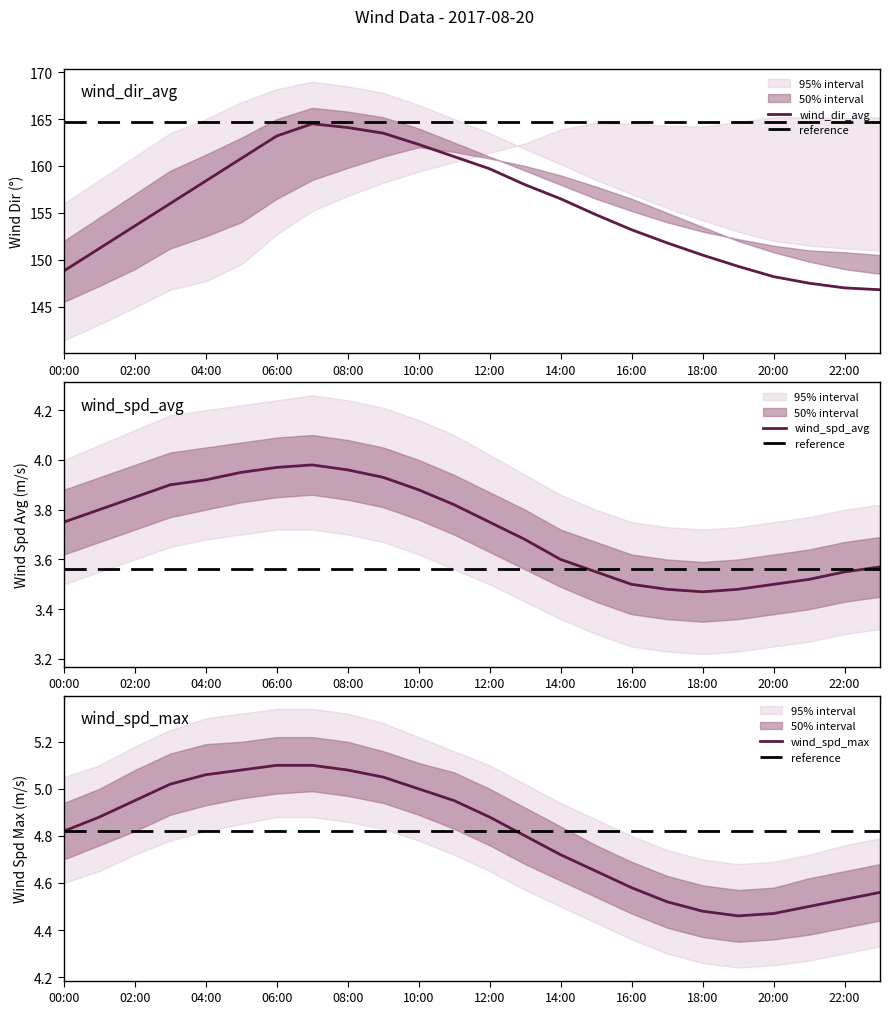

What is the highest value of the wind_dir_avg series?

164.5